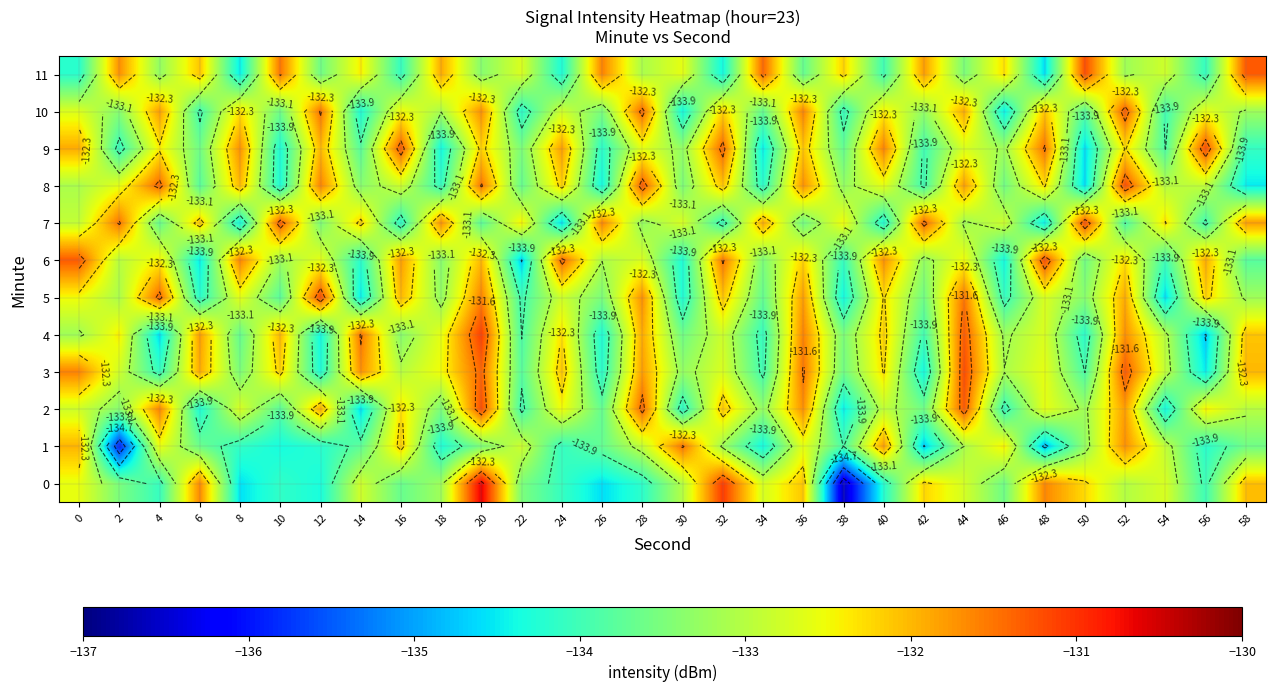

List the series in order of their peak value, highest first.

row_0, row_4, row_2, row_3, row_5, row_6, row_7, row_8, row_9, row_11, row_10, row_1